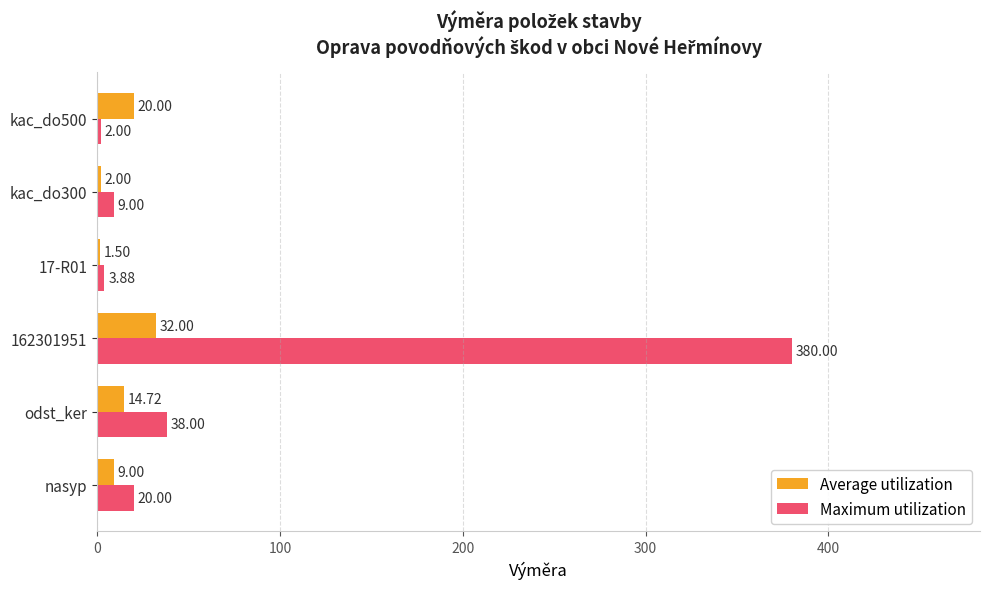

At which category is the sum across all series the highest?

162301951